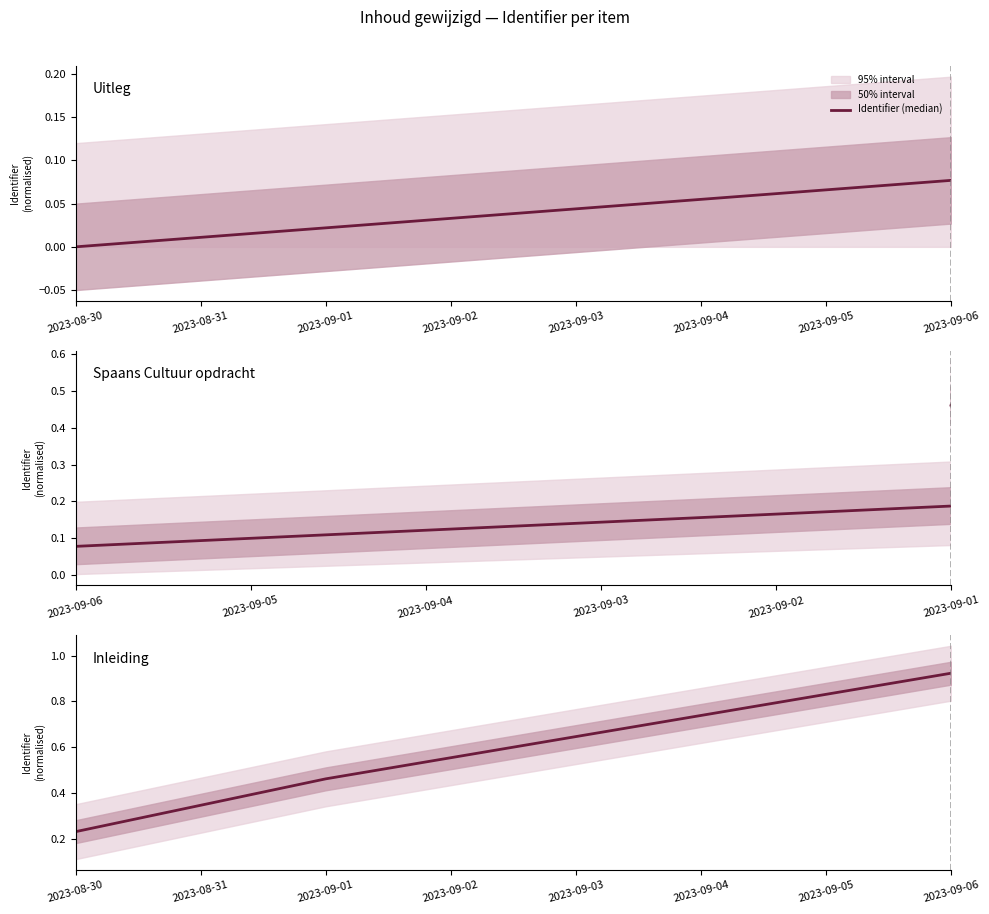

Is it true that the value at 2023-08-30 is 0.4?

False